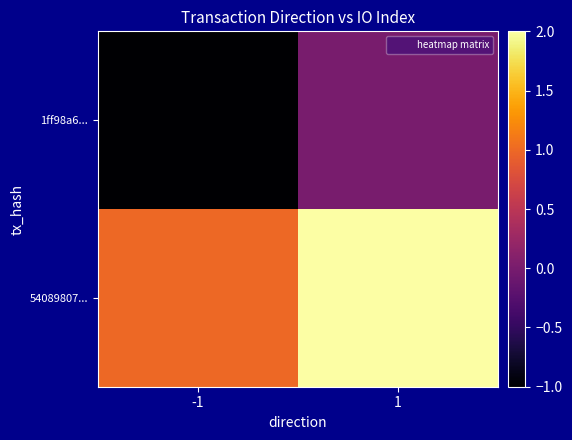

At 1, list the series in order from largest to smallest.

54089807..., 1ff98a6...